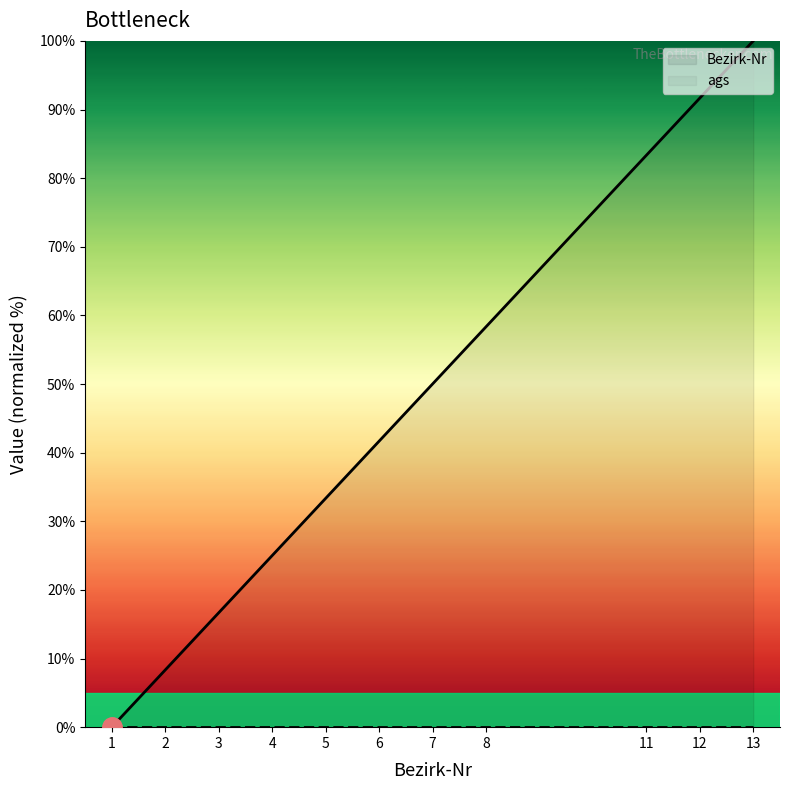

What are all the series names shown in the legend?

Bezirk-Nr, ags